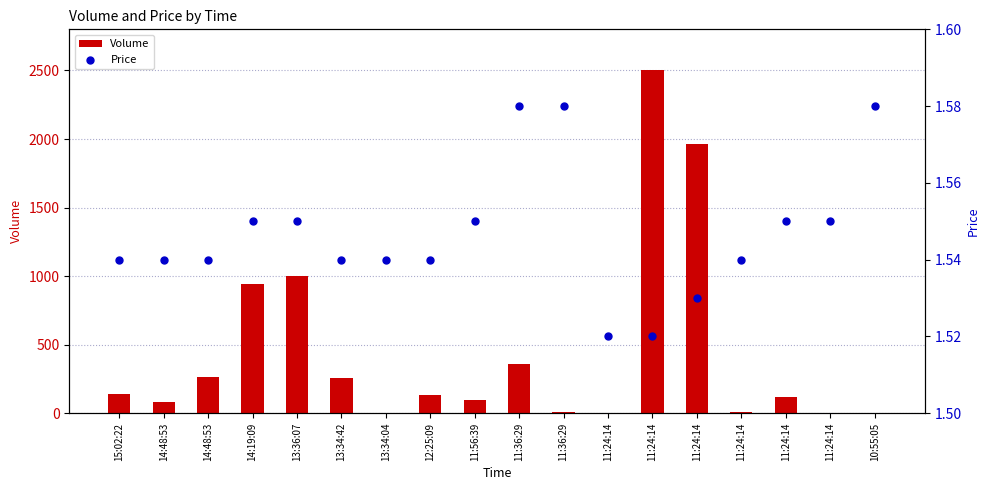

What are all the series names shown in the legend?

Volume, Price